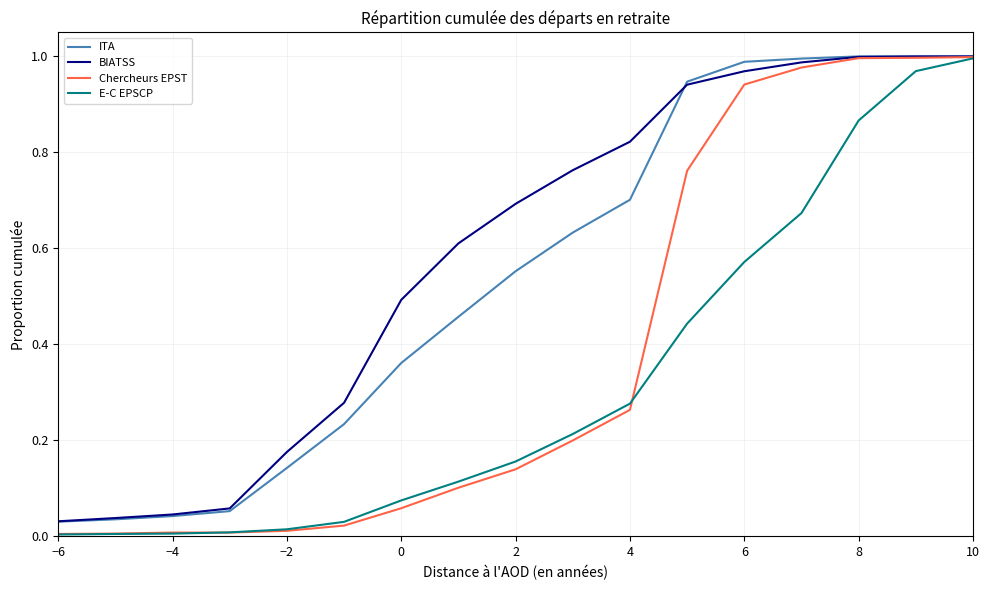

What is the sum of all ITA values?

9.2